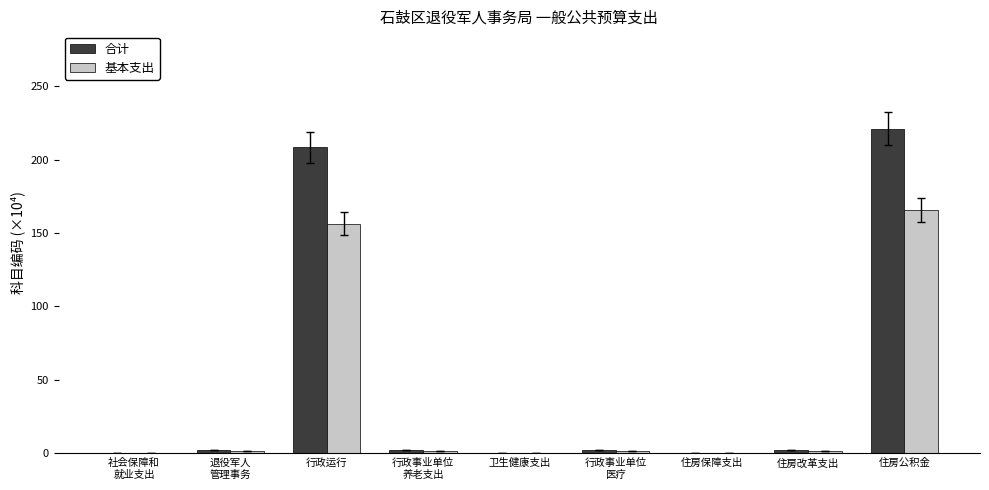

Between 行政事业单位
养老支出 and 住房公积金, which series saw the biggest shift?

合计